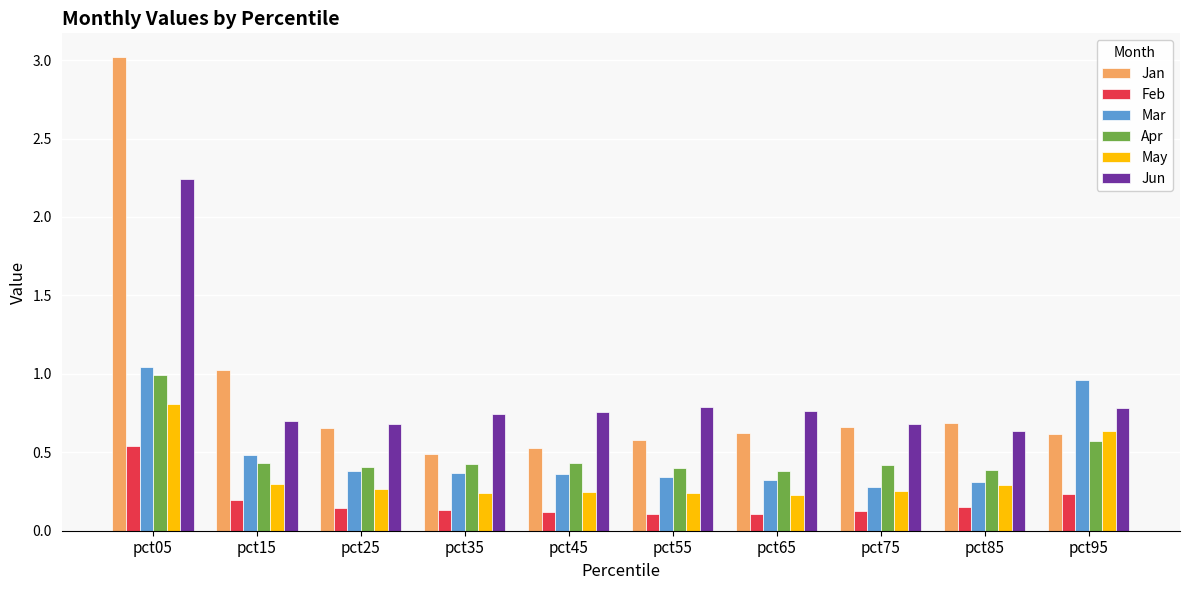

How many categories are shown in the chart?

10